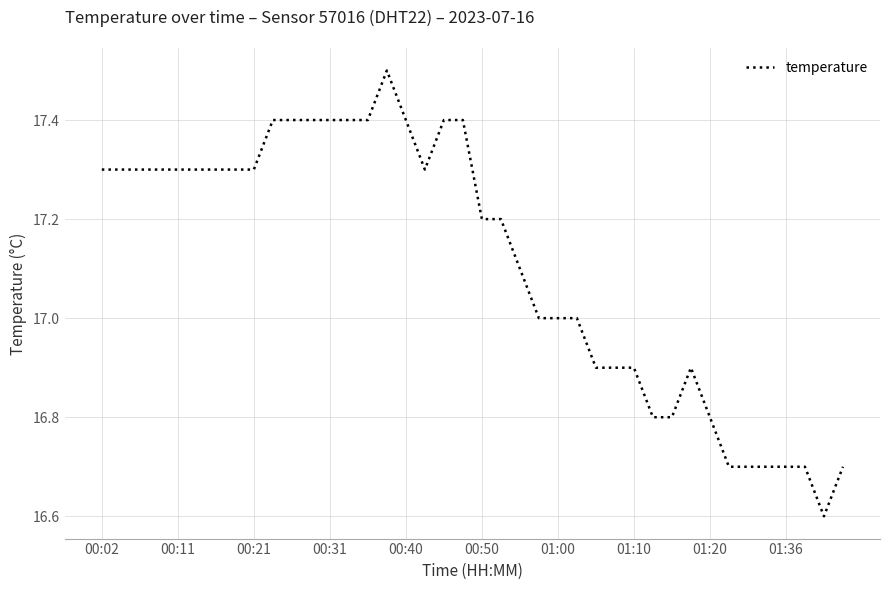

What is the greatest value displayed?

17.5